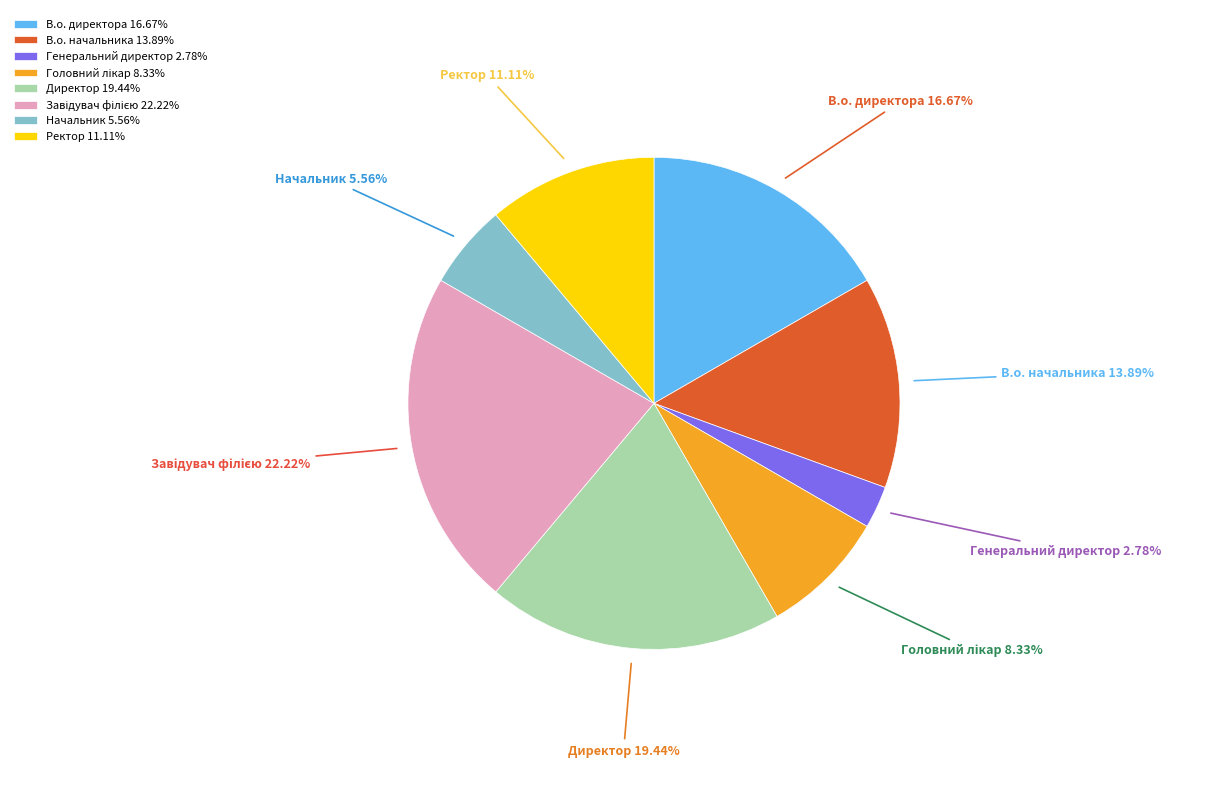

Between В.о. начальника and Директор, which is larger?

Директор